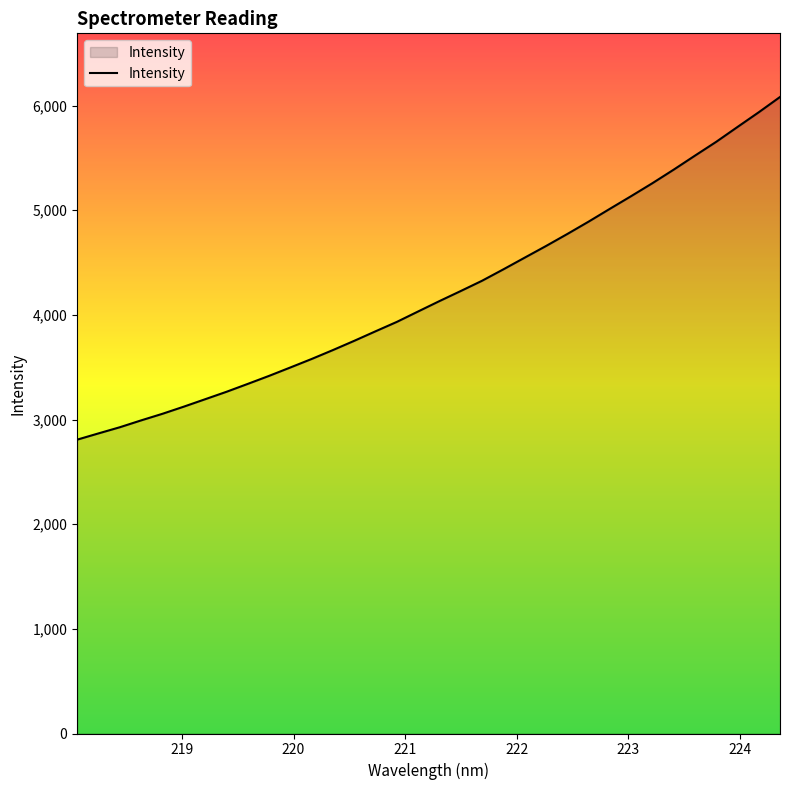

What is the maximum value shown in the chart?

6082.4